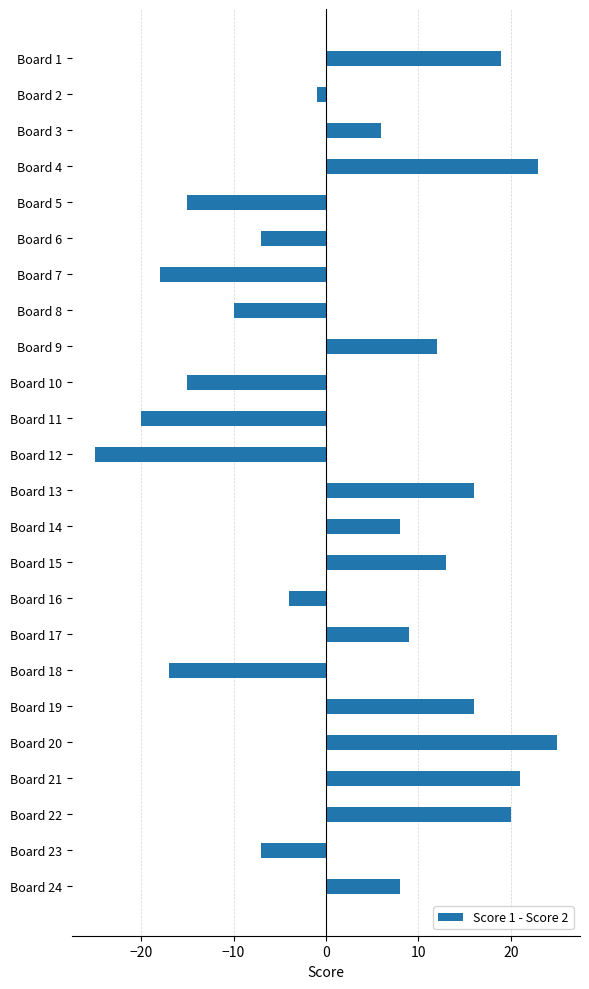

How many series are shown in this chart?

1